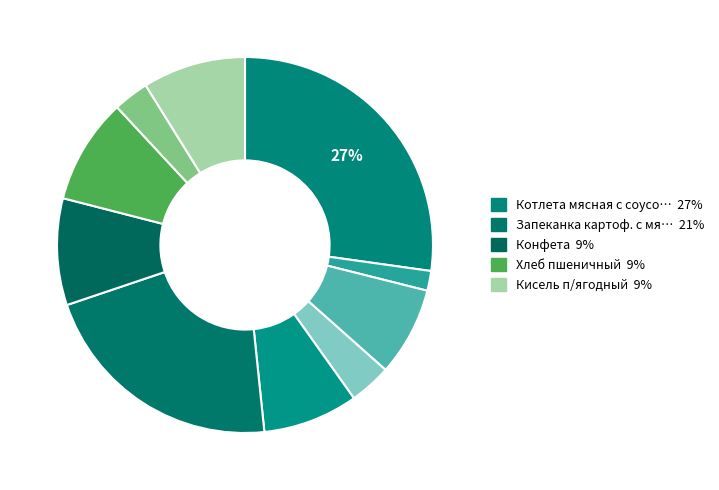

How many segments does this pie chart have?

10